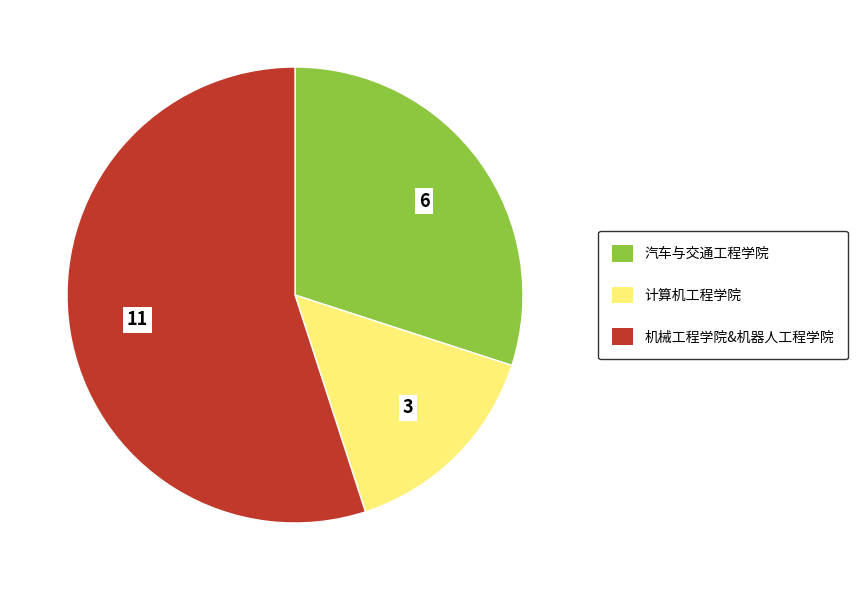

Which category has the smallest portion of the pie?

计算机工程学院